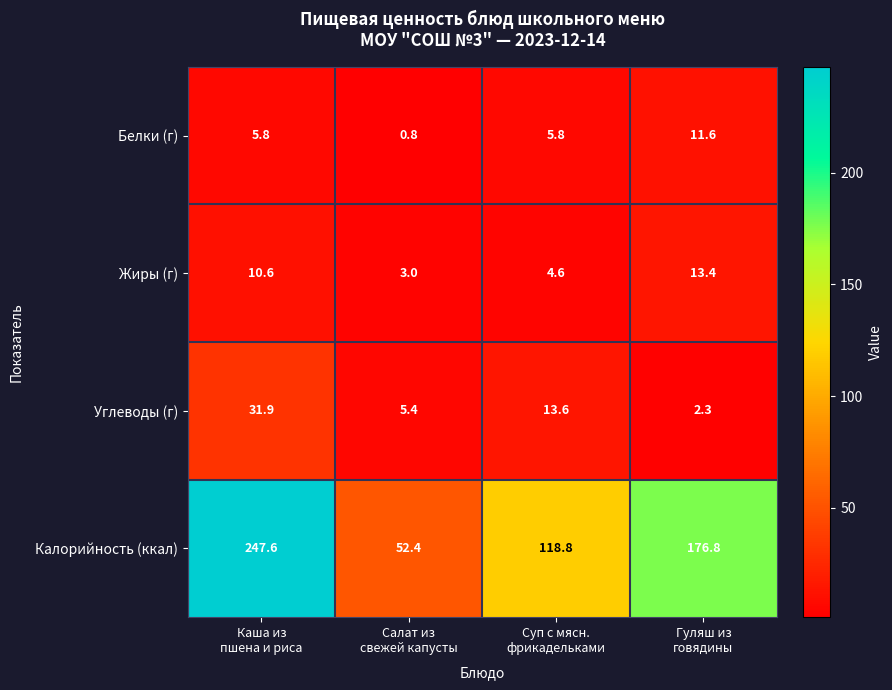

What is the difference between the maximum and minimum values in the Жиры (г) series?

10.4